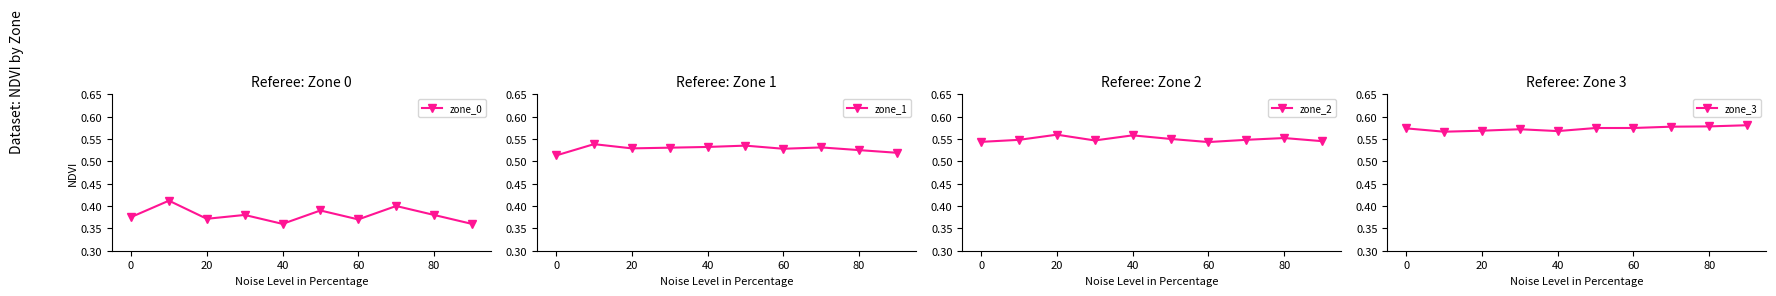

In zone_0, how many points are lower than both neighbors (excluding endpoints)?

3